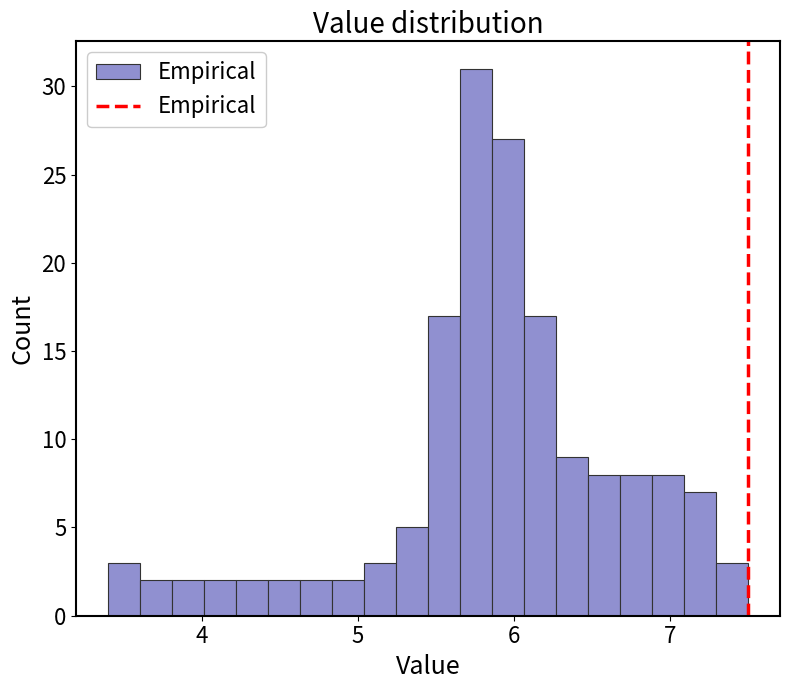

Around what value on the x-axis is the tallest bar? Give the approximate position of its centre, as read against the axis.

5.8